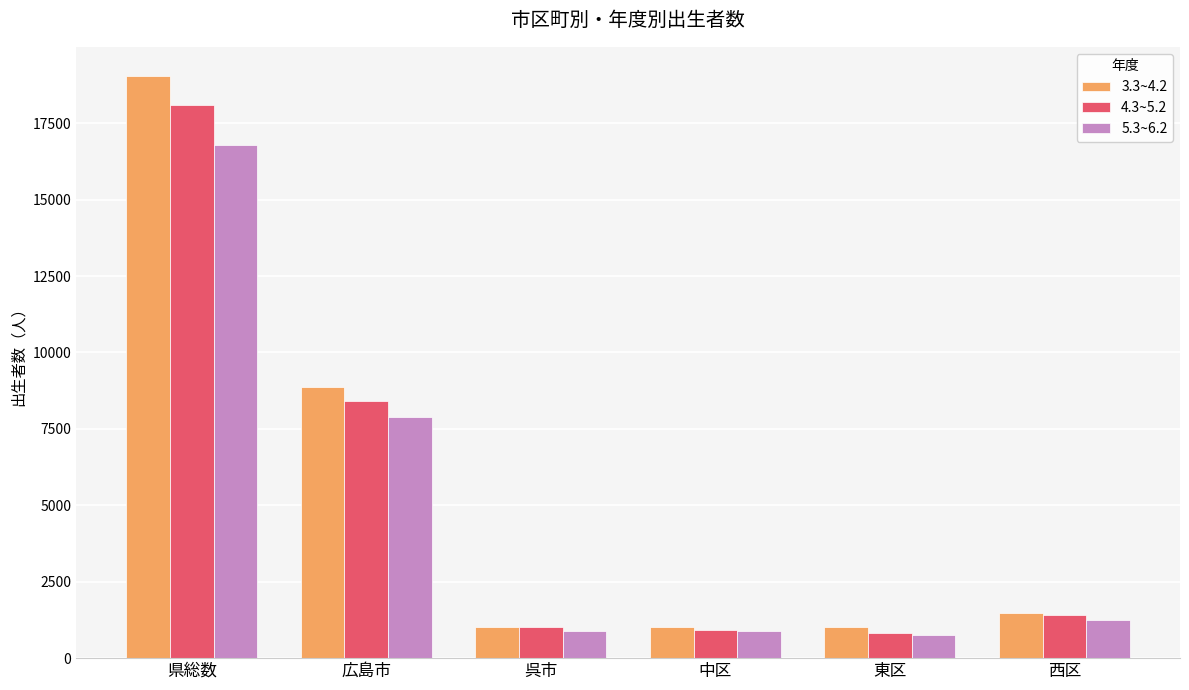

What is the sum of all 5.3~6.2 values?

28449